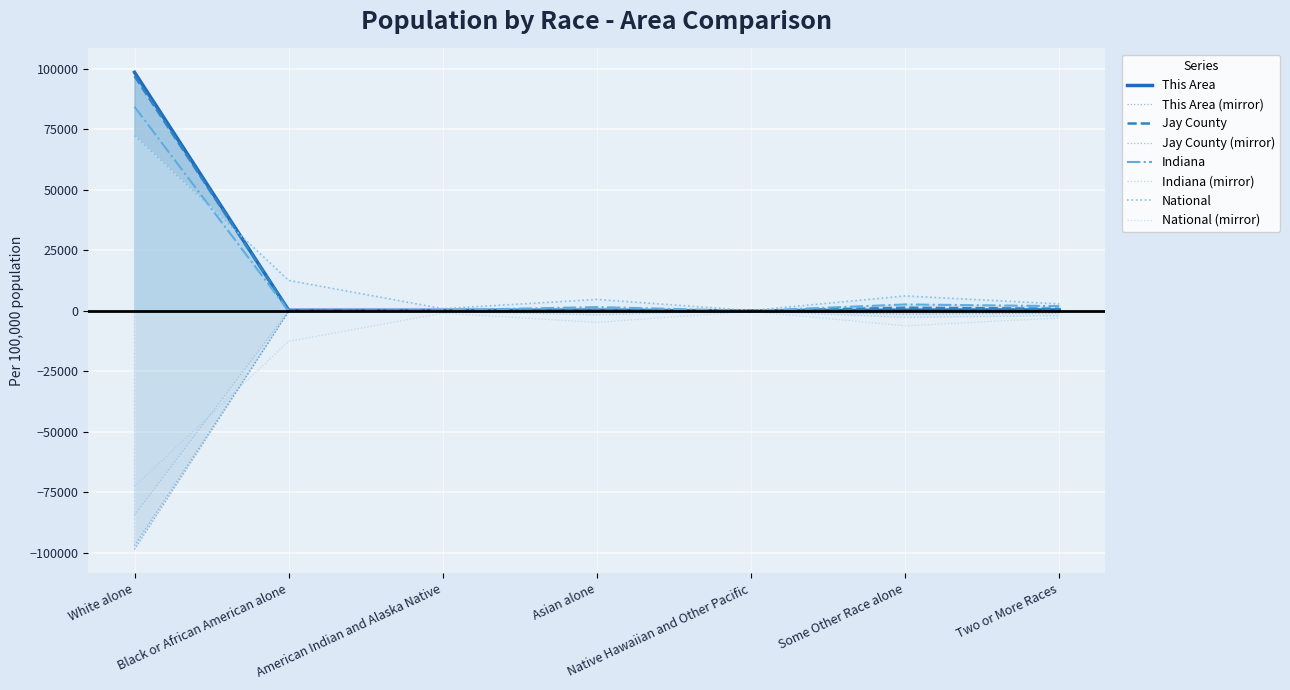

Reading left to right, extract all data points from this chart.

This Area: White alone=98571.4	Black or African American alone=259.7	American Indian and Alaska Native=259.7	Asian alone=259.7	Native Hawaiian and Other Pacific=0.0	Some Other Race alone=259.7	Two or More Races=389.6
Jay County: White alone=97016.9	Black or African American alone=282.3	American Indian and Alaska Native=108.2	Asian alone=367.0	Native Hawaiian and Other Pacific=0.0	Some Other Race alone=1322.2	Two or More Races=903.4
Indiana: White alone=84331.8	Black or African American alone=6.1	American Indian and Alaska Native=284.7	Asian alone=1580.5	Native Hawaiian and Other Pacific=36.2	Some Other Race alone=2673.0	Two or More Races=1972.6
National: White alone=72407.0	Black or African American alone=12608.9	American Indian and Alaska Native=949.7	Asian alone=4752.9	Native Hawaiian and Other Pacific=174.9	Some Other Race alone=6188.7	Two or More Races=2918.0